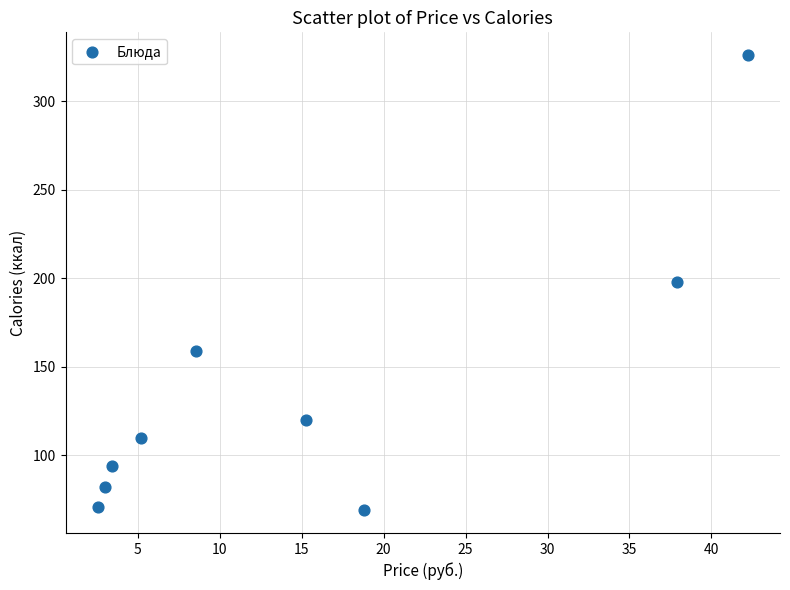

What is the range of Y values (max minus min)?

257